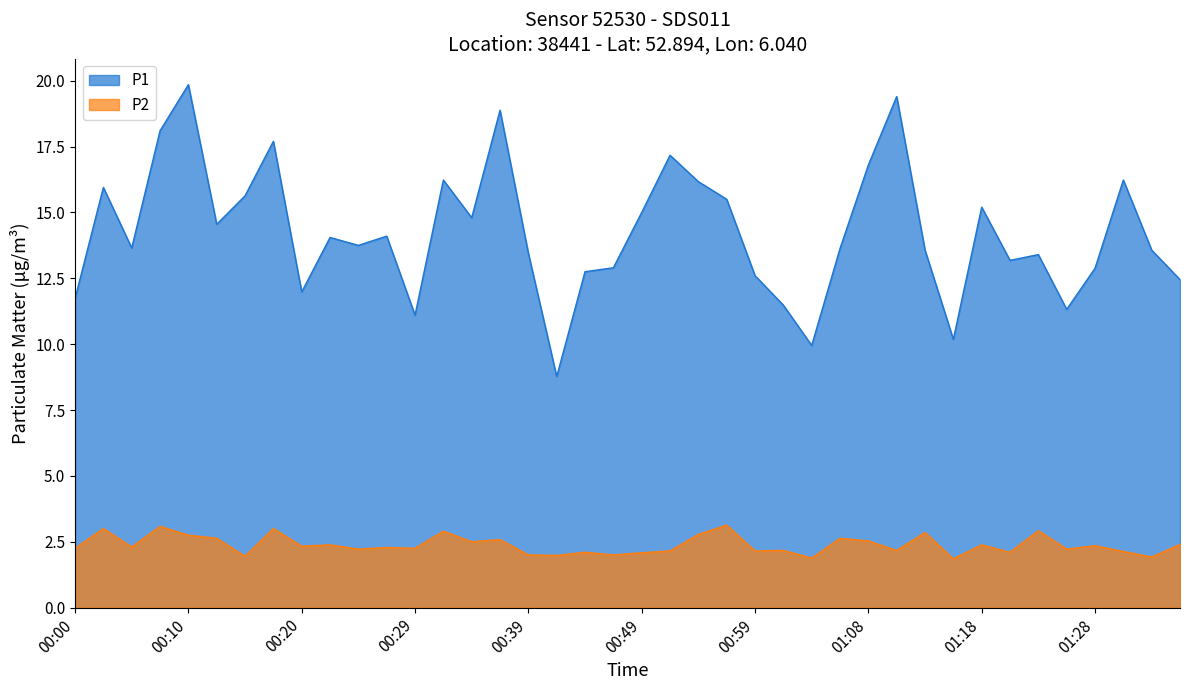

At which category does P1 reach its first local peak?

00:03